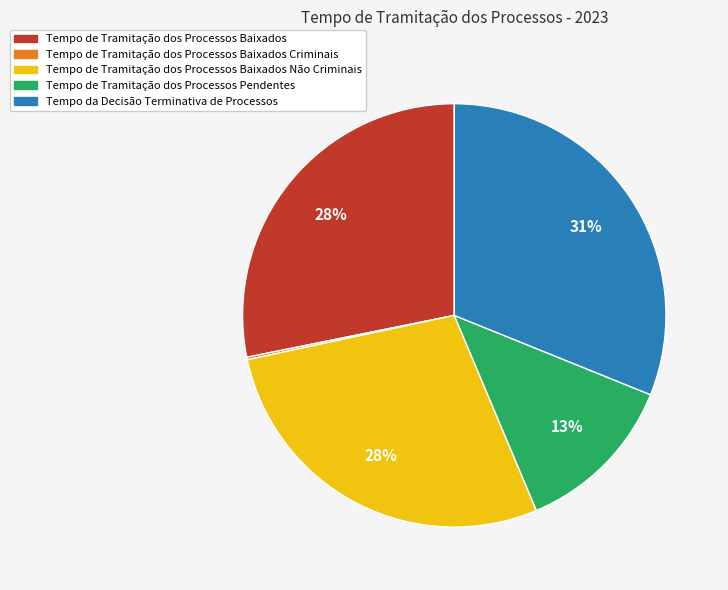

To the nearest percent, what is the average slice percentage?

20%